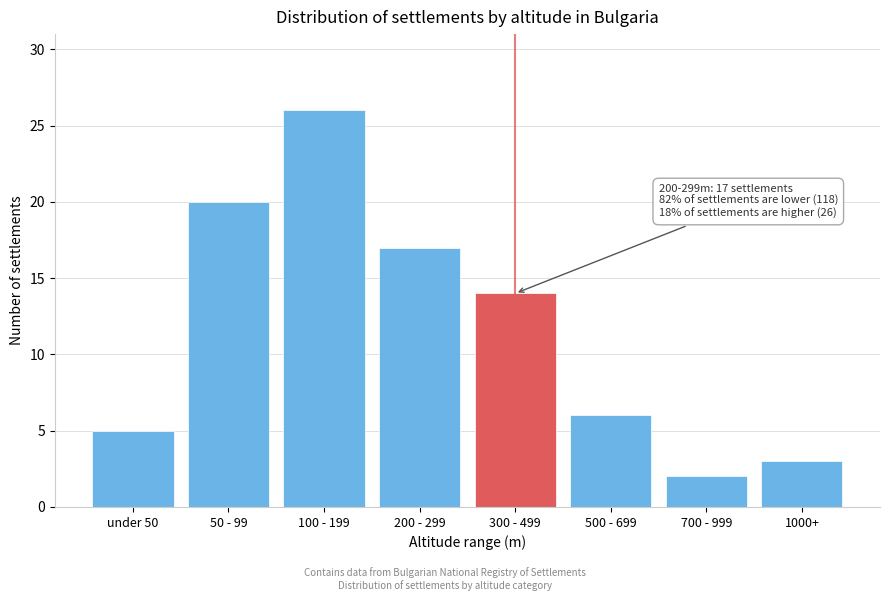

Reading left to right, what are all the values shown in this chart?

under 50=5	50 - 99=20	100 - 199=26	200 - 299=17	300 - 499=14	500 - 699=6	700 - 999=2	1000+=3